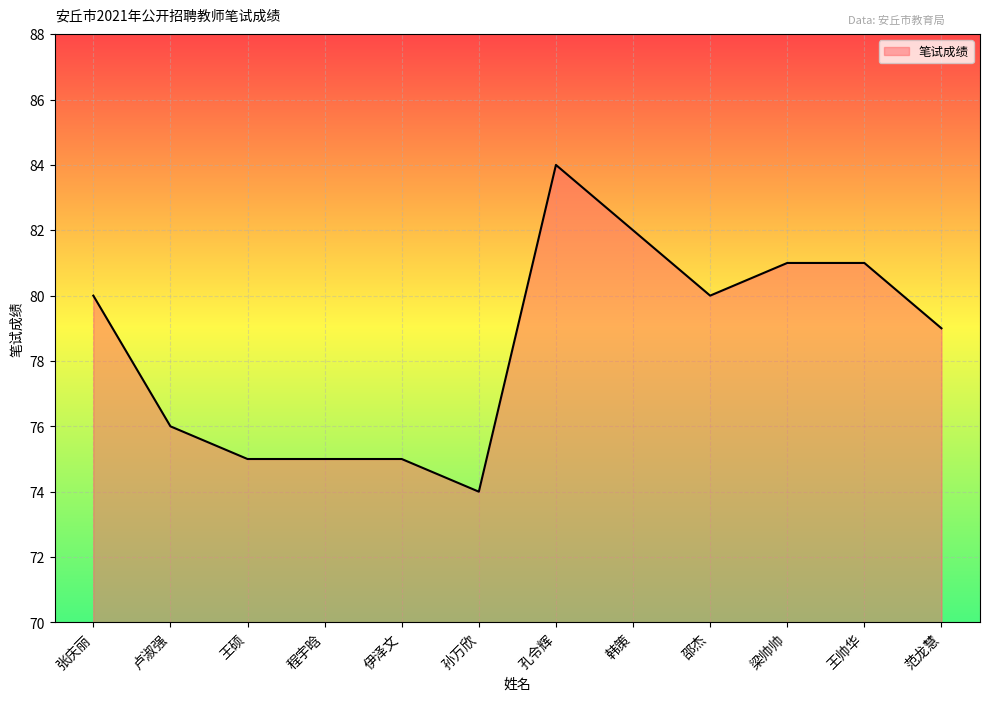

What is the change in value from 张庆丽 to 伊泽文?

-5